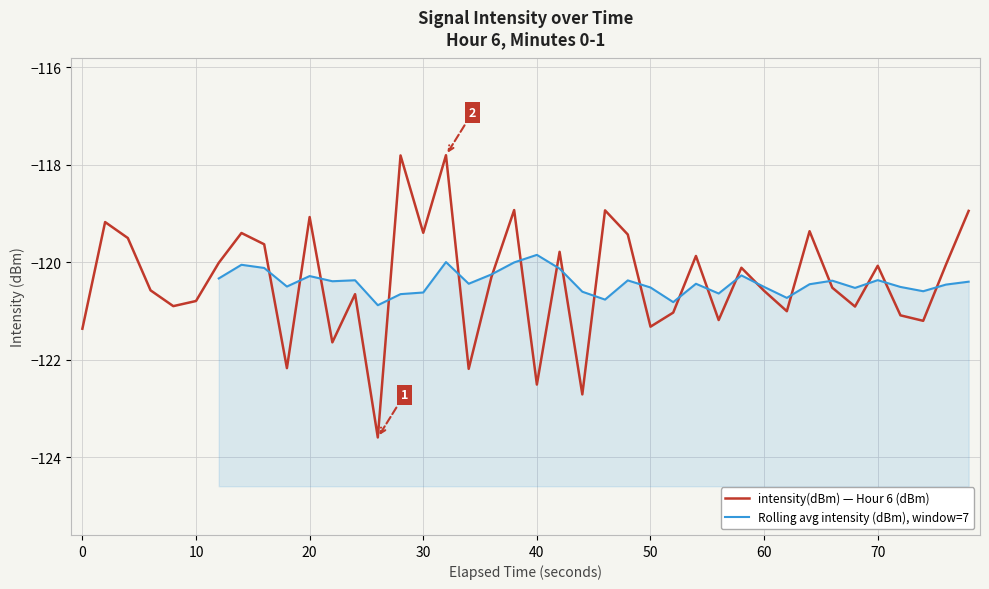

What is the maximum value for intensity(dBm) — Hour 6 (dBm)?

-117.8